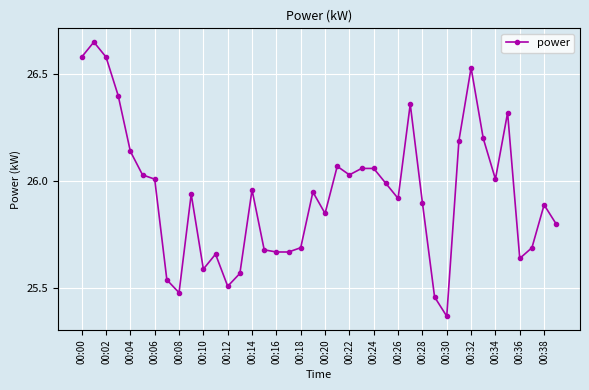

True or false: the data has more than 1 interior local peaks.

True